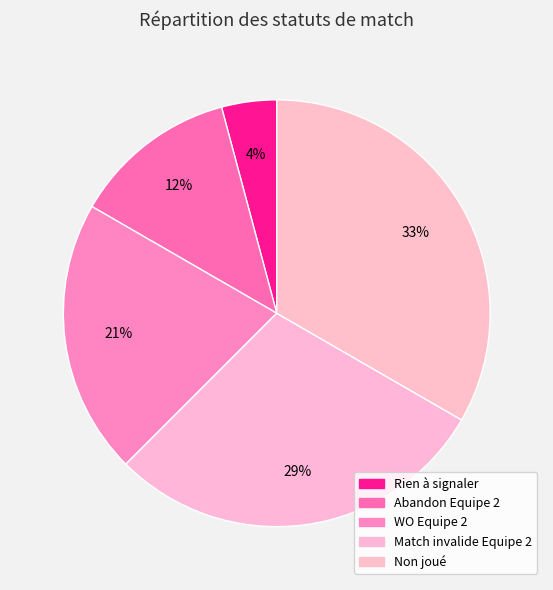

Is Match invalide Equipe 2 the majority of the pie?

No